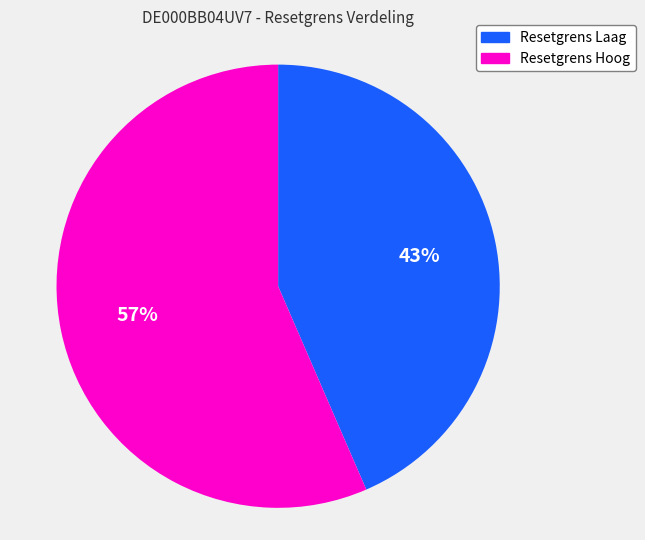

How many slices are in this pie chart?

2